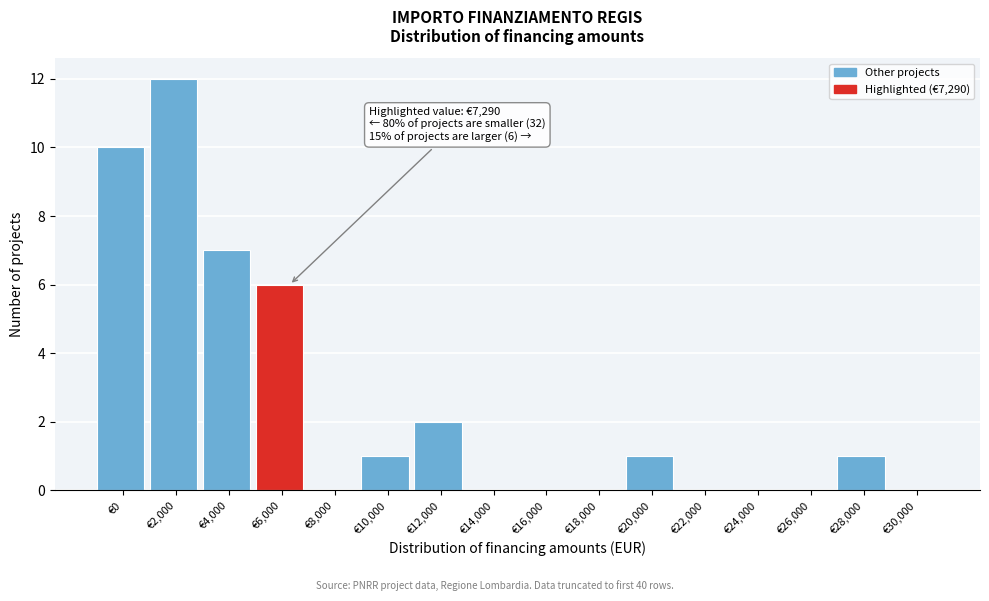

Reading left to right, list all the values displayed in this chart.

€0=10	€2,000=12	€4,000=7	€6,000=6	€8,000=0	€10,000=1	€12,000=2	€14,000=0	€16,000=0	€18,000=0	€20,000=1	€22,000=0	€24,000=0	€26,000=0	€28,000=1	€30,000=0